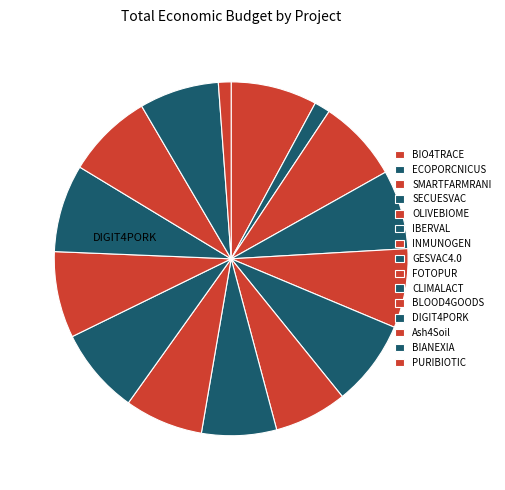

How many segments does this pie chart have?

15